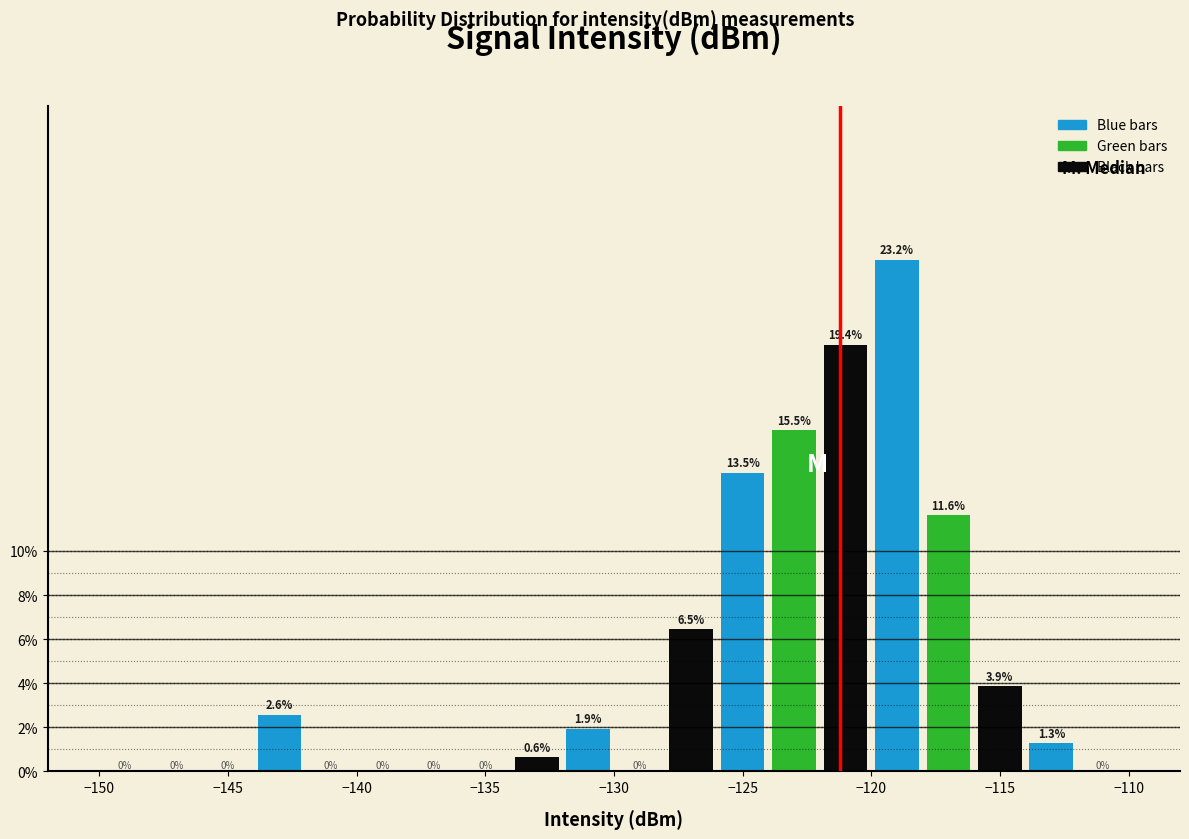

Reading left to right, list every bar in this chart as the range it spans on the x-axis followed by its height.

-150 to -148: 0.0
-148 to -146: 0.0
-146 to -144: 0.0
-144 to -142: 2.6
-142 to -140: 0.0
-140 to -138: 0.0
-138 to -136: 0.0
-136 to -134: 0.0
-134 to -132: 0.6
-132 to -130: 1.9
-130 to -128: 0.0
-128 to -126: 6.5
-126 to -124: 13.5
-124 to -122: 15.5
-122 to -120: 19.4
-120 to -118: 23.2
-118 to -116: 11.6
-116 to -114: 3.9
-114 to -112: 1.3
-112 to -110: 0.0